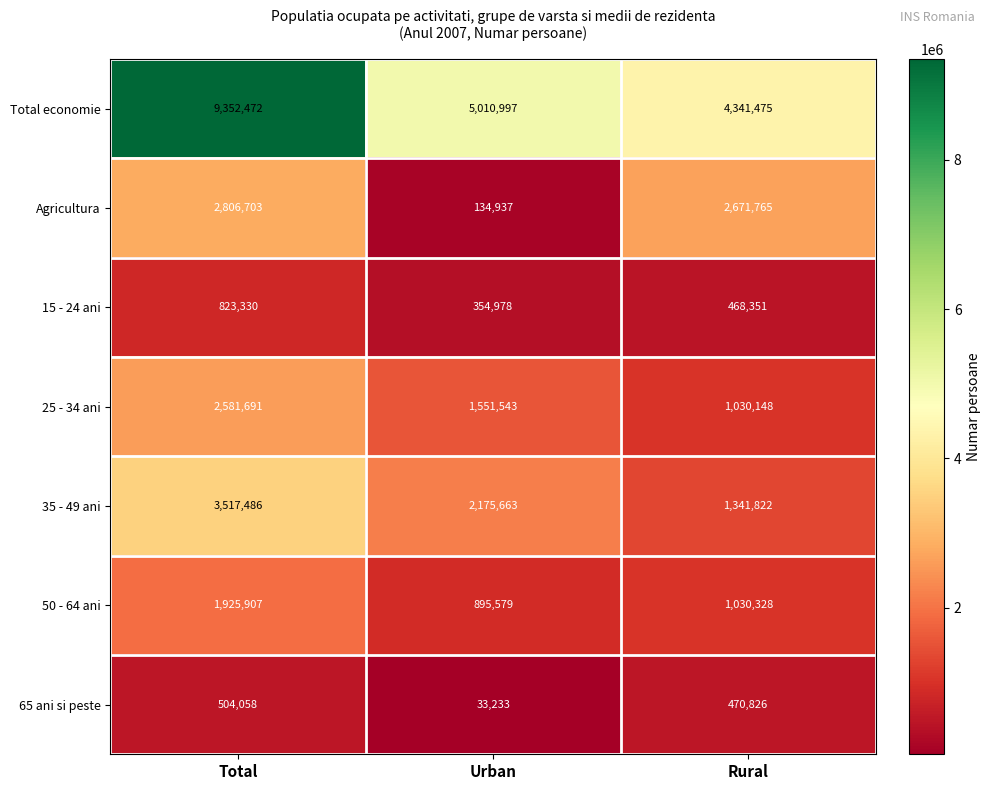

At which label does 65 ani si peste reach its peak?

Total